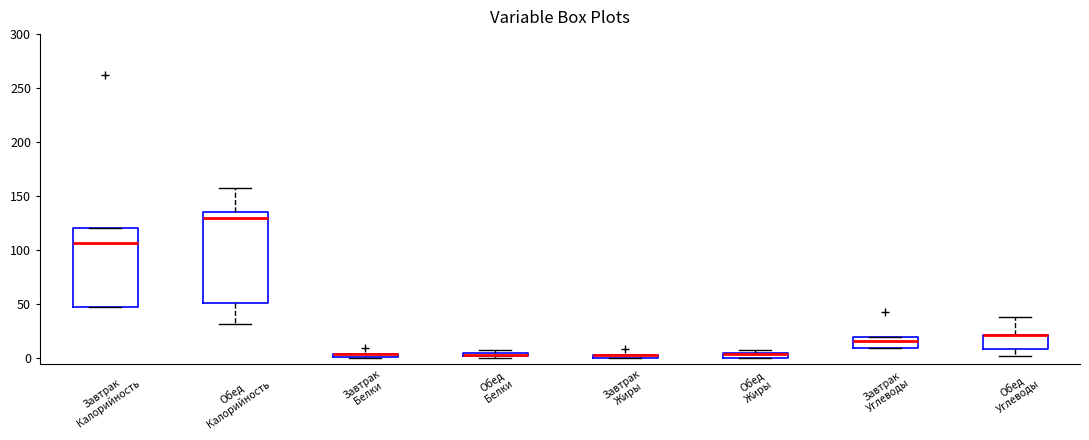

Which box is the tallest, from its lower edge to its upper edge?

Обед Калорийность